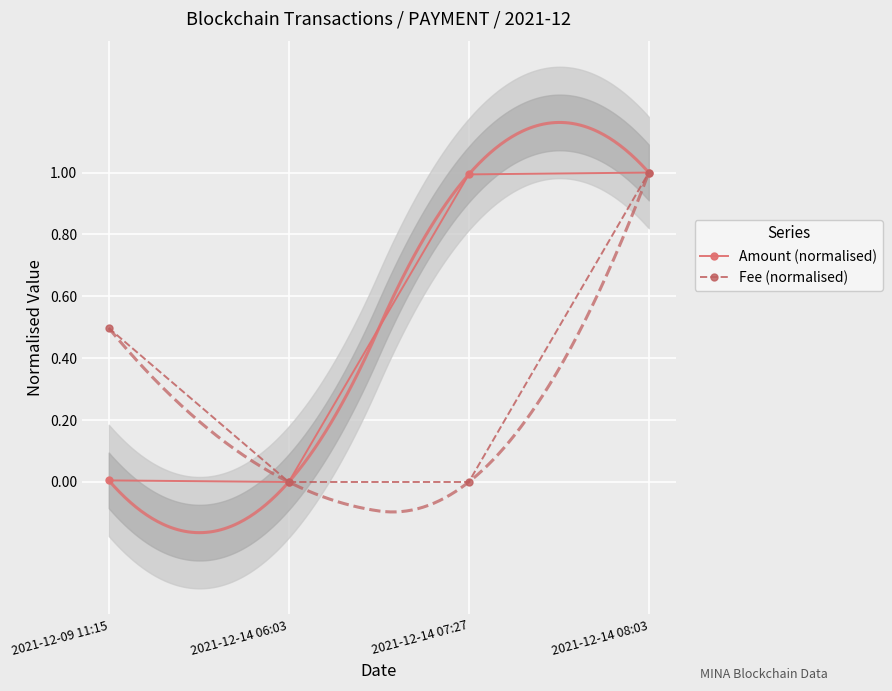

Reading left to right, list all the values displayed in this chart.

Amount (normalised): 2021-12-09 11:15=0.0	2021-12-14 06:03=0.0	2021-12-14 07:27=1.0	2021-12-14 08:03=1.0
Fee (normalised): 2021-12-09 11:15=0.5	2021-12-14 06:03=0.0	2021-12-14 07:27=0.0	2021-12-14 08:03=1.0